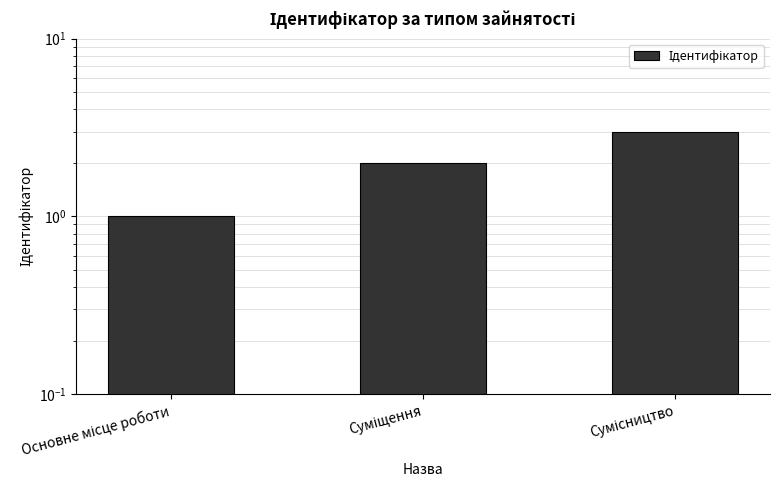

At which label is the value closest to 2?

Суміщення